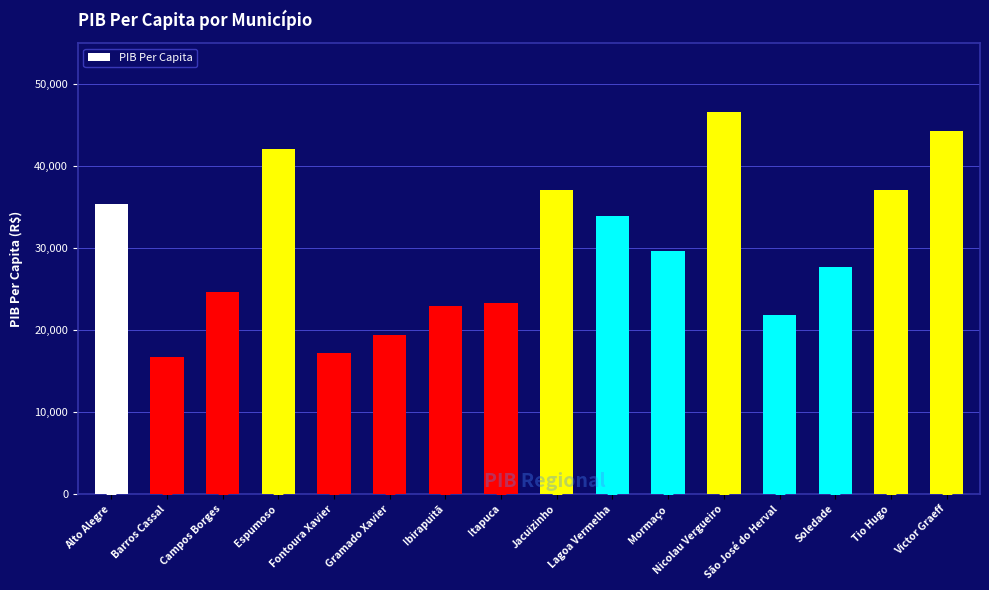

What is the approximate value at Ibirapuitã?

22915.4